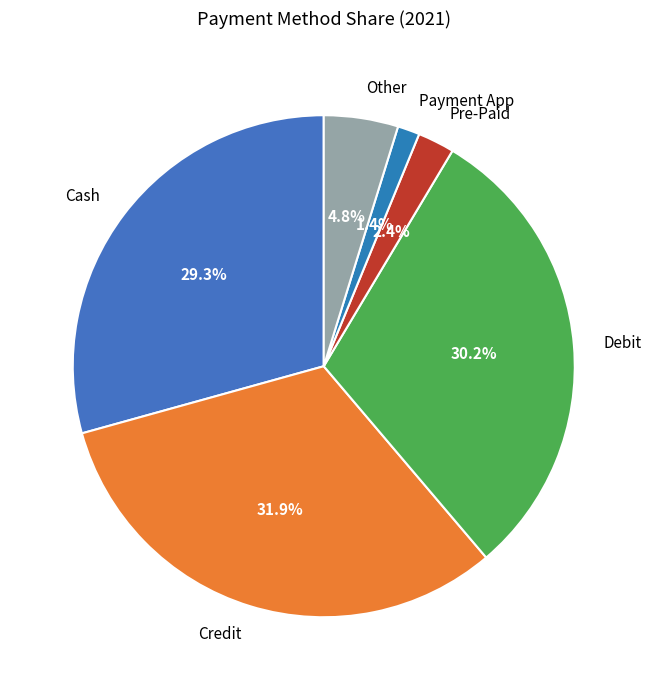

Between Payment App and Debit, which is larger?

Debit